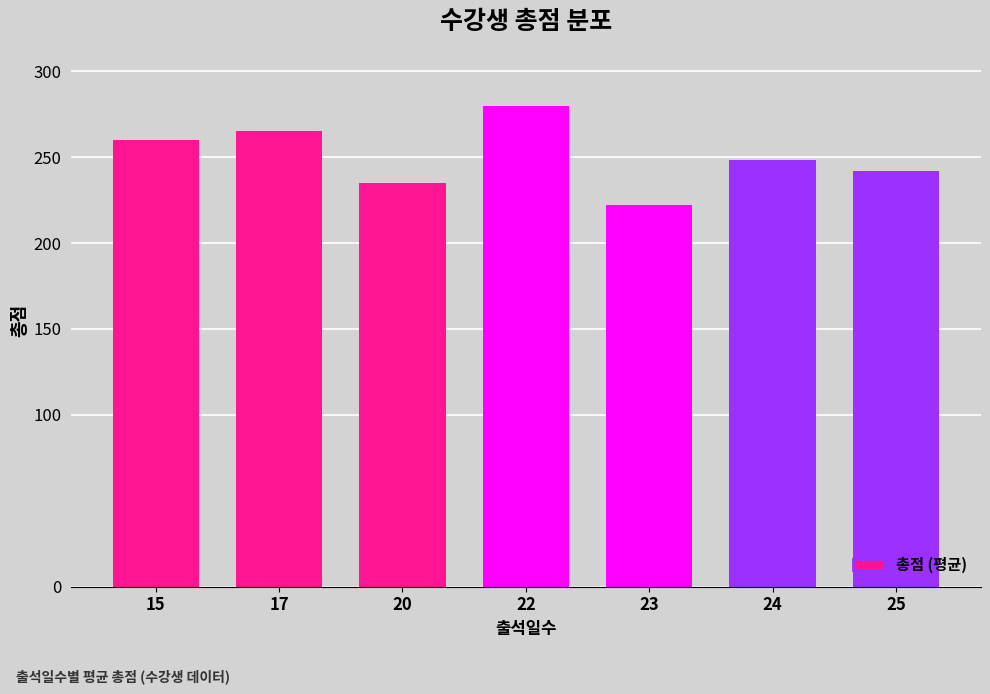

Approximately how many times larger is the value at 15 compared to 17?

1.0